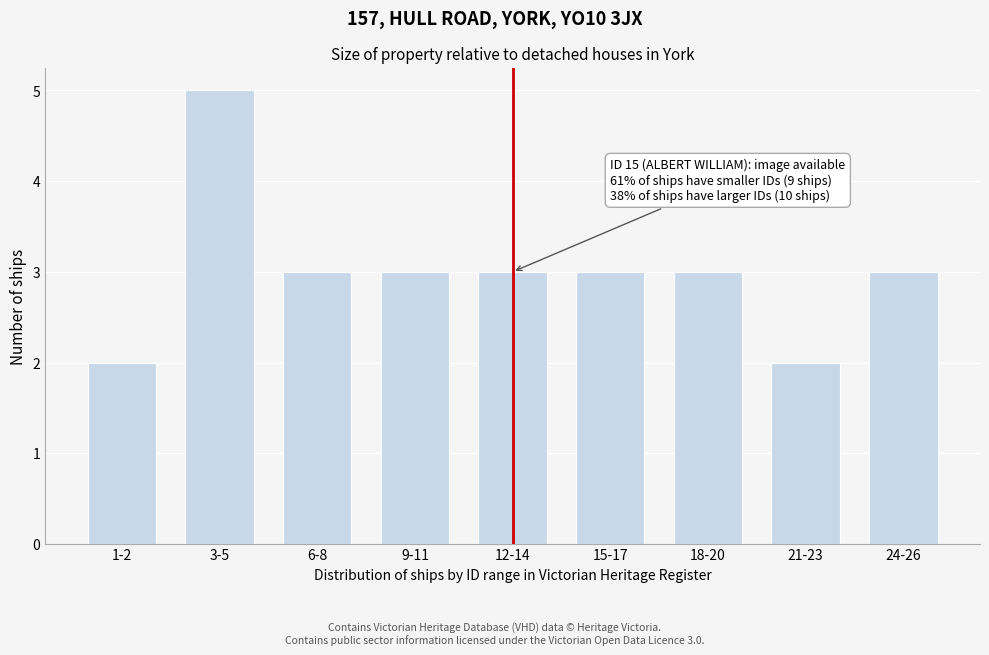

Reading left to right, what are all the values shown in this chart?

1-2=2	3-5=5	6-8=3	9-11=3	12-14=3	15-17=3	18-20=3	21-23=2	24-26=3